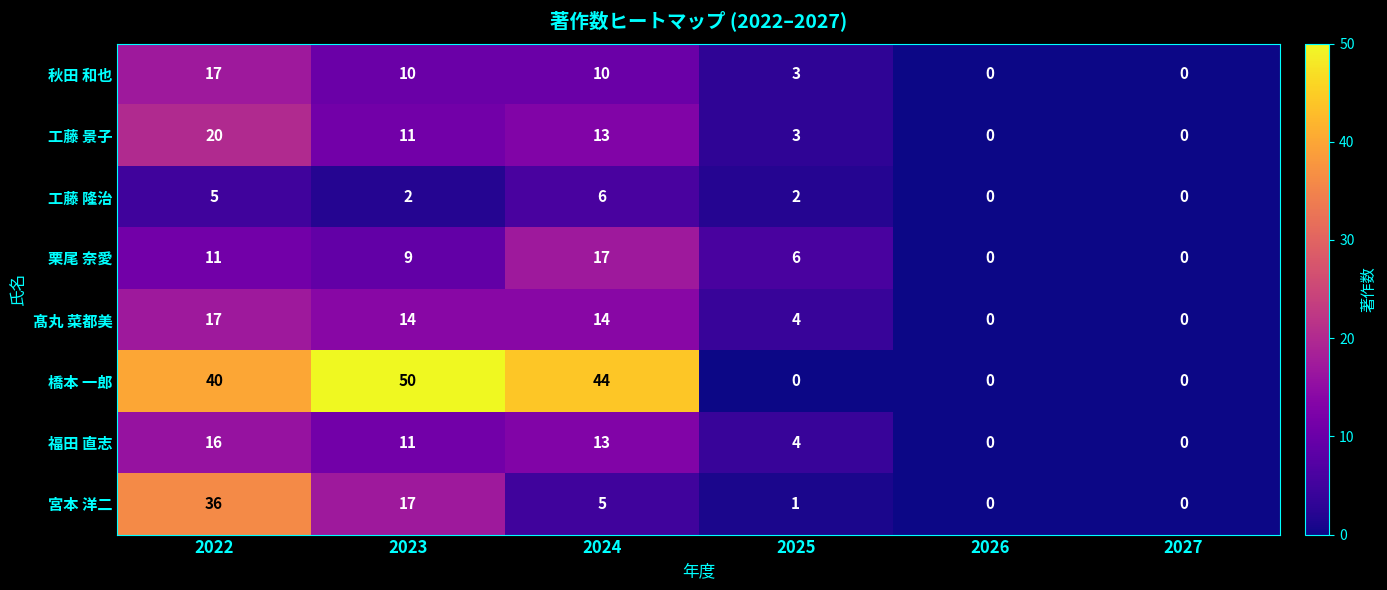

Is it true that 栗尾 奈愛 equals 6 at 2025?

True